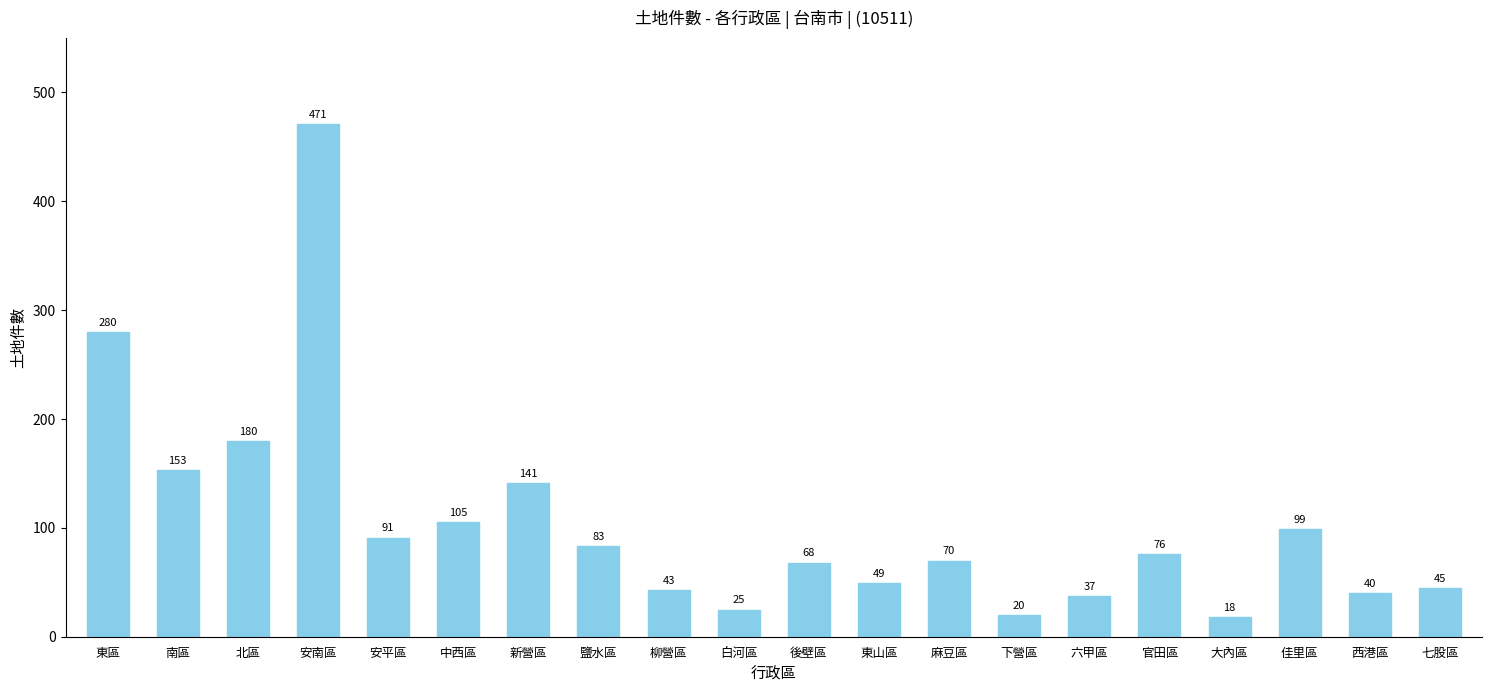

What is the difference between the maximum and minimum values?

453